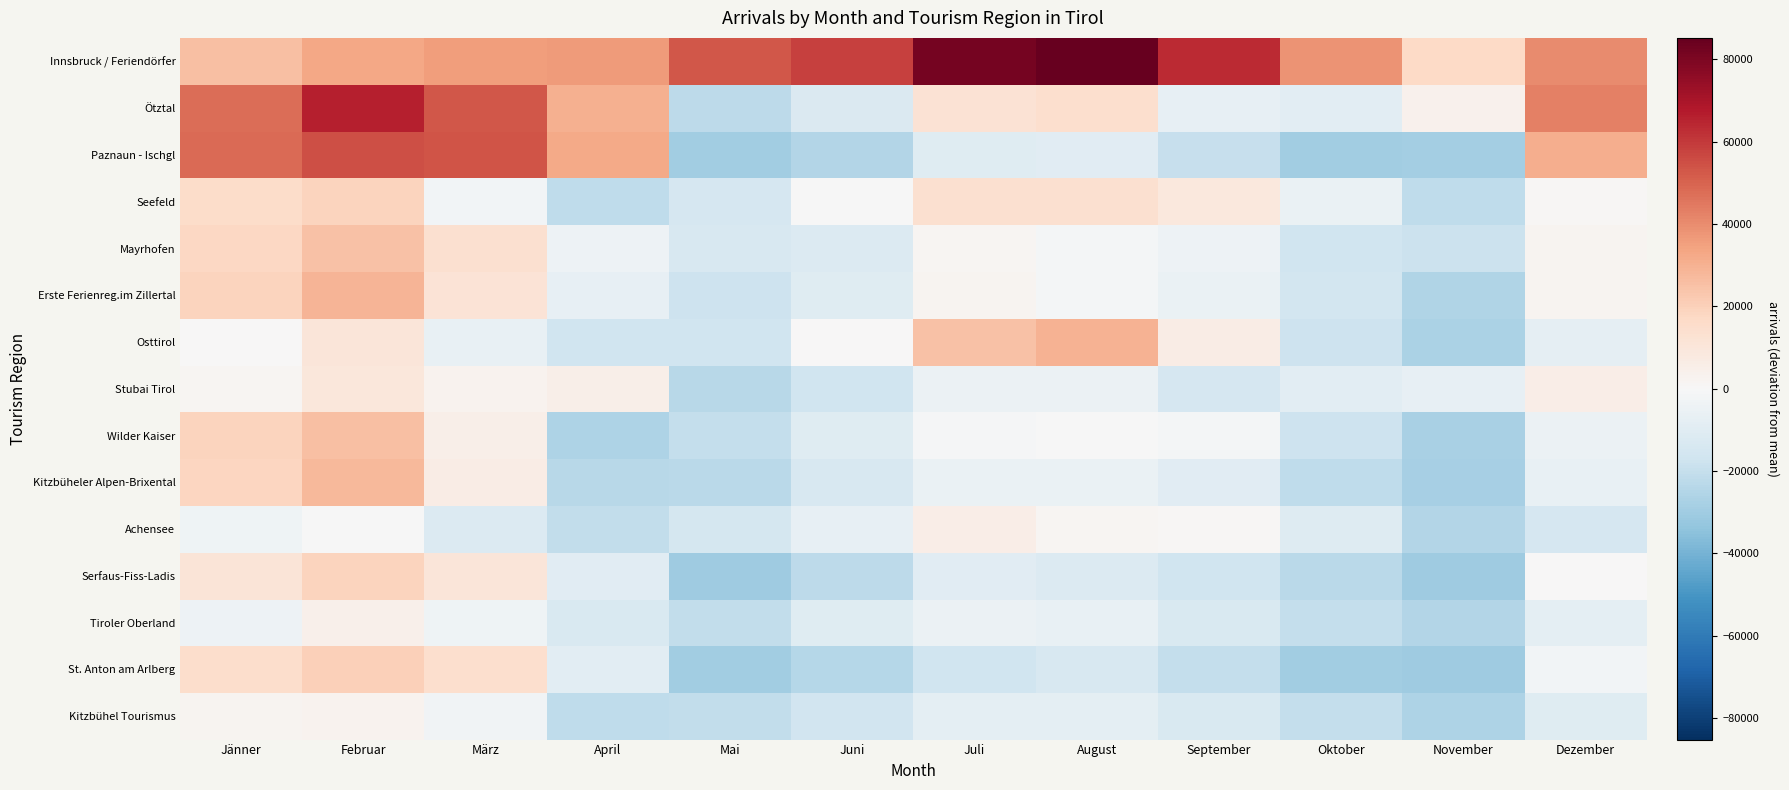

At which category is the sum across all series the highest?

Februar